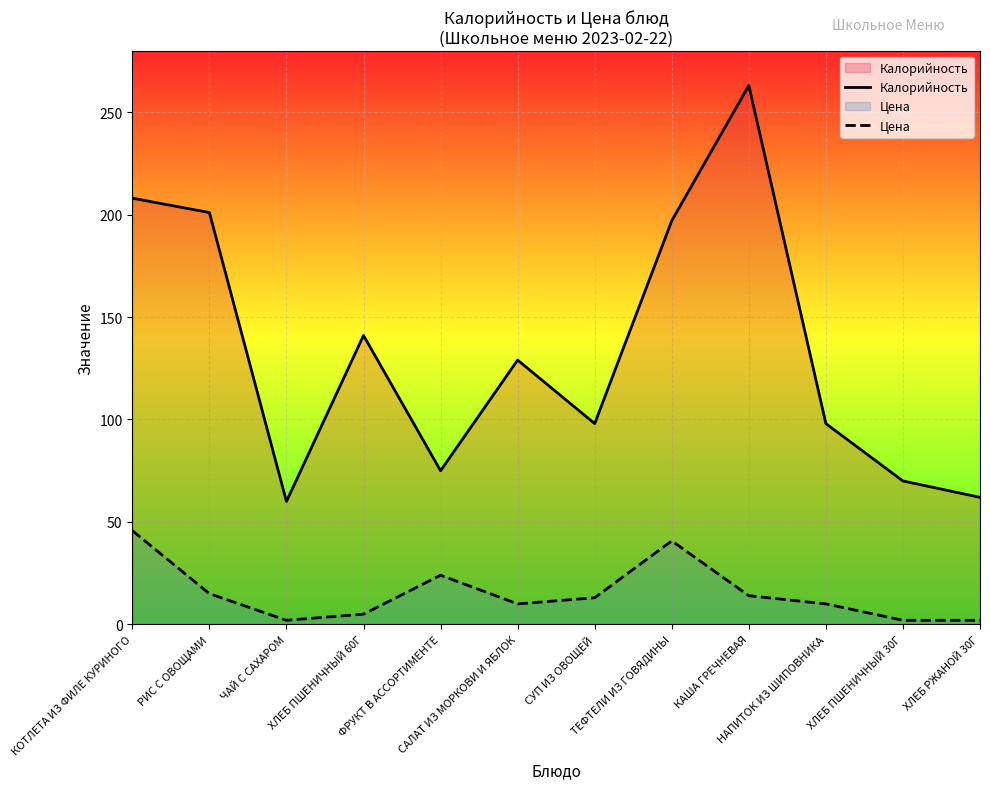

What is the label of the 10th point from the left?

НАПИТОК ИЗ ШИПОВНИКА